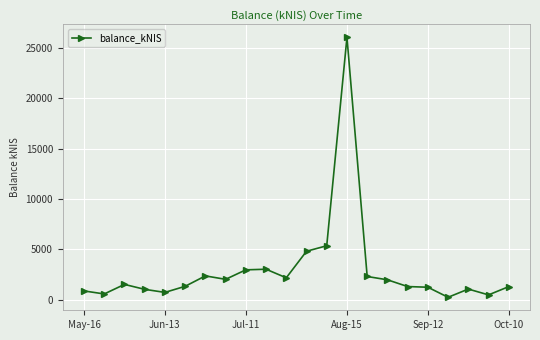

What is the maximum value shown in the chart?

26048.2